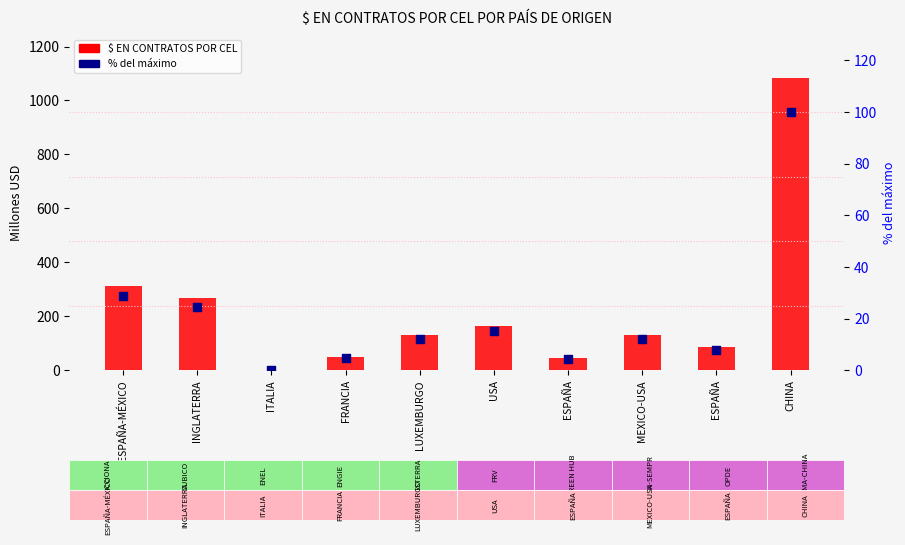

Which series has the largest total across all categories?

$ EN CONTRATOS POR CEL